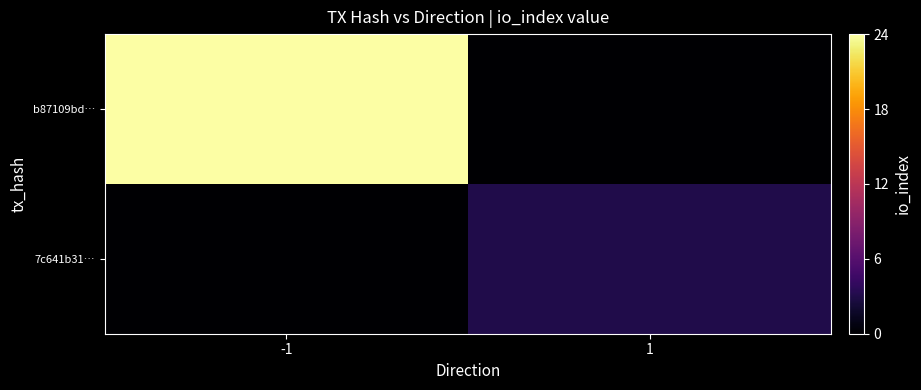

List the series in order of their overall mean, lowest first.

7c641b31…, b87109bd…